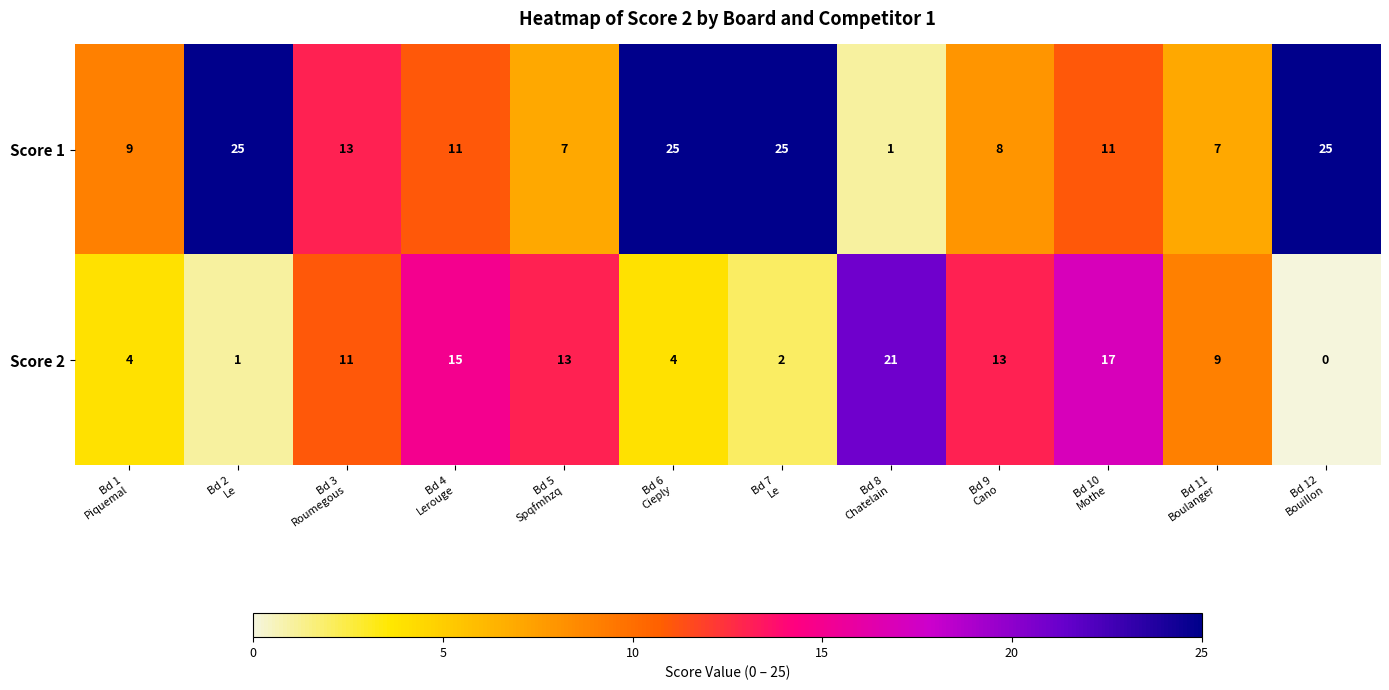

Rank the series by their maximum value, from lowest to highest.

Score 2, Score 1